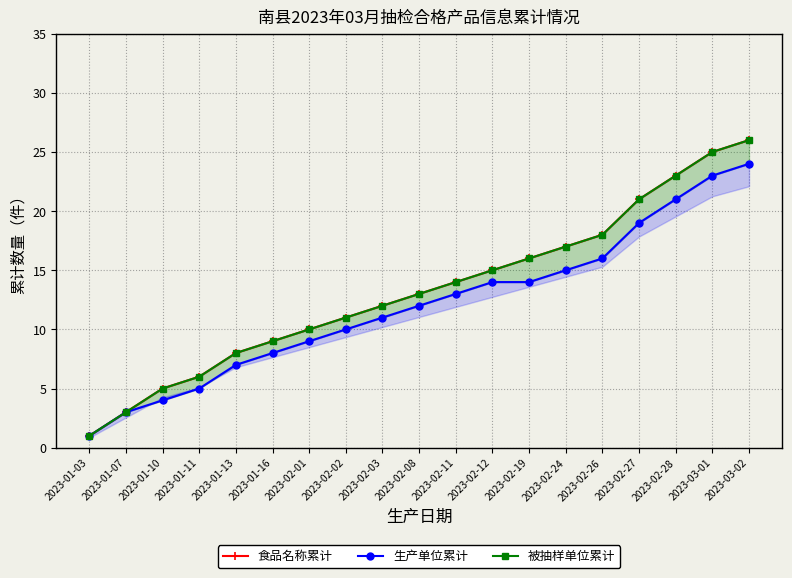

Reading left to right, transcribe all the data shown in this chart.

食品名称累计: 1	3	5	6	8	9	10	11	12	13	14	15	16	17	18	21	23	25	26
生产单位累计: 1	3	4	5	7	8	9	10	11	12	13	14	14	15	16	19	21	23	24
被抽样单位累计: 1	3	5	6	8	9	10	11	12	13	14	15	16	17	18	21	23	25	26